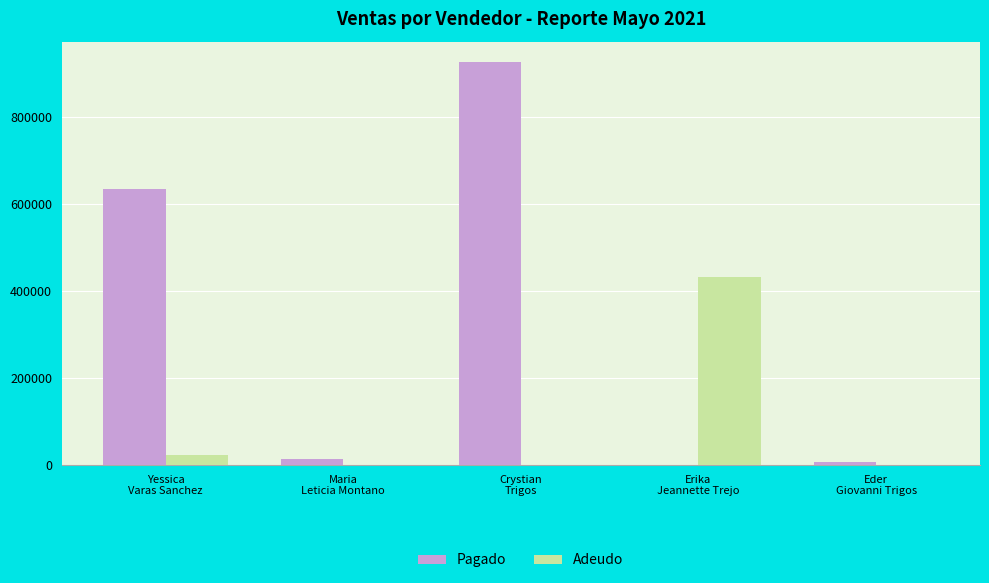

What is the greatest value displayed?

926625